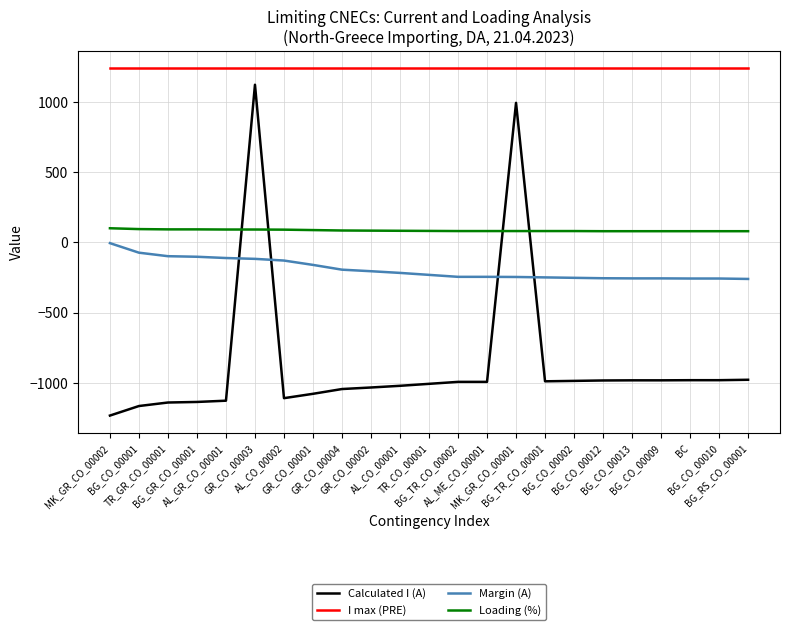

True or false: I max (PRE) and Margin (A) intersect in this chart.

False